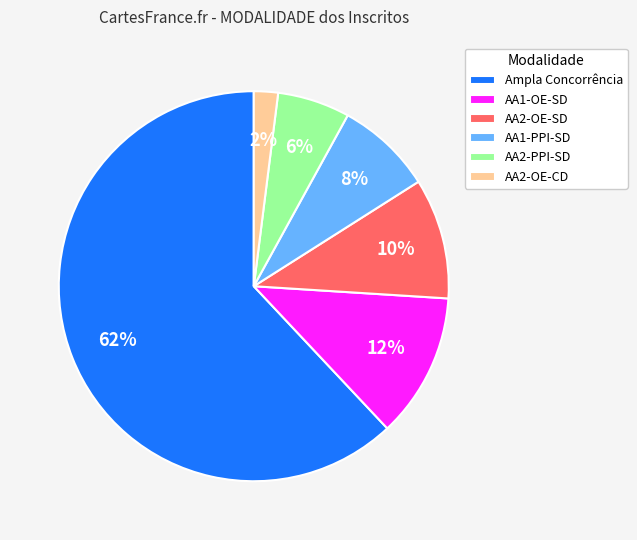

Which has a higher value, Ampla Concorrência or AA2-OE-SD?

Ampla Concorrência